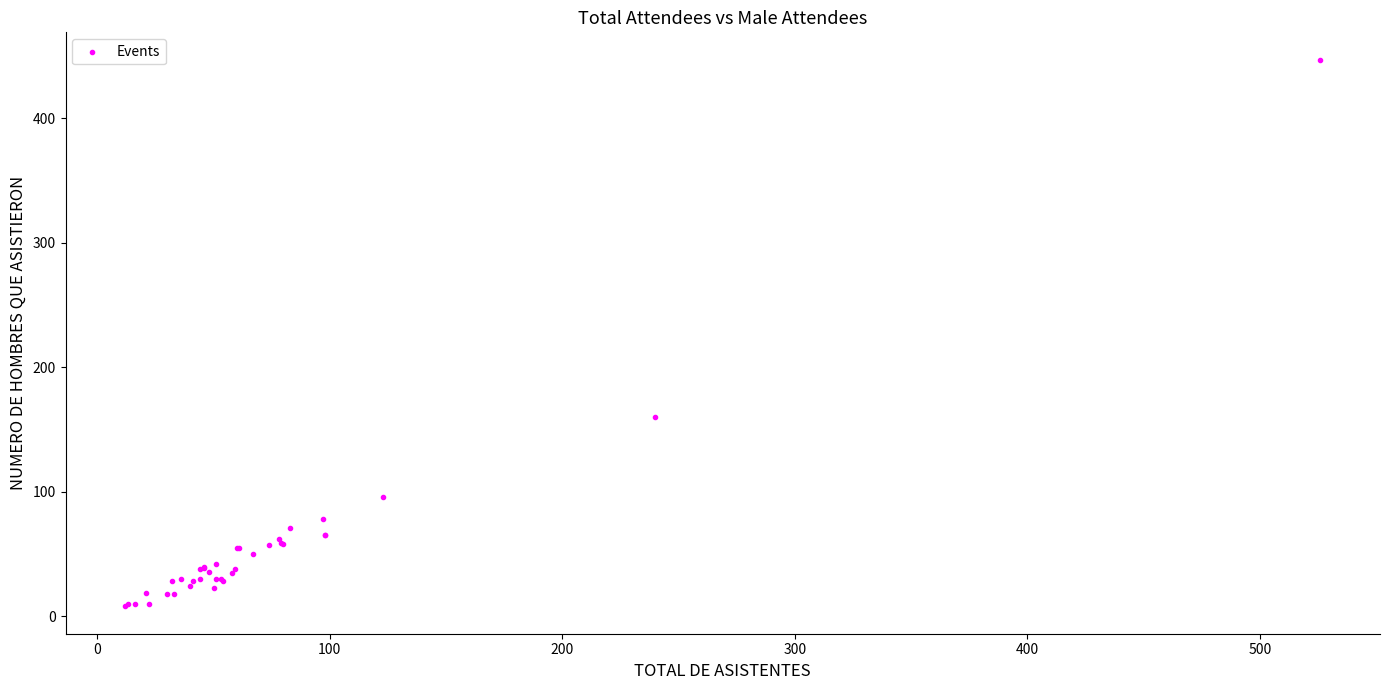

What Y value in the scatter plot is closest to 227?

160.0